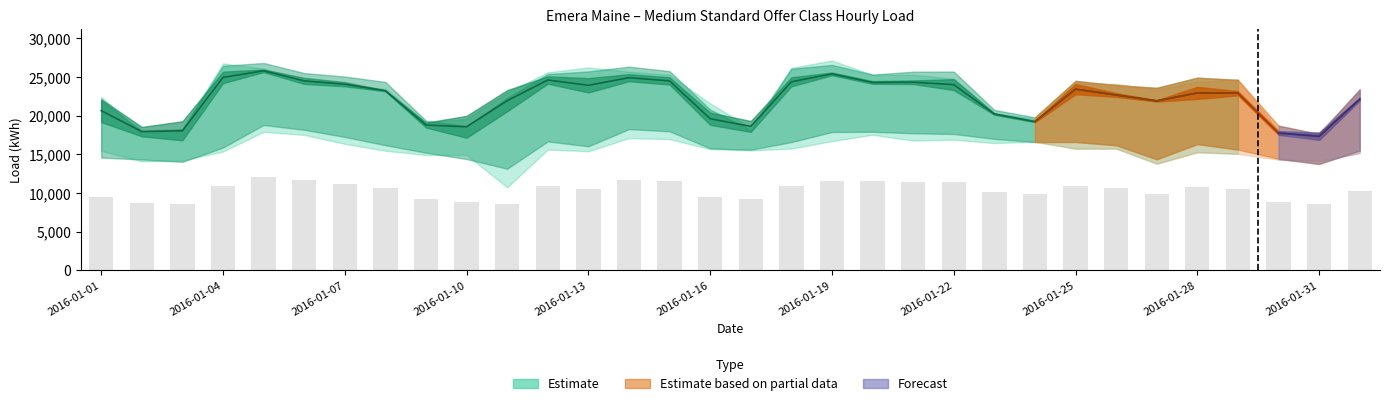

What is the spread (max minus min) of values at 17?

10427